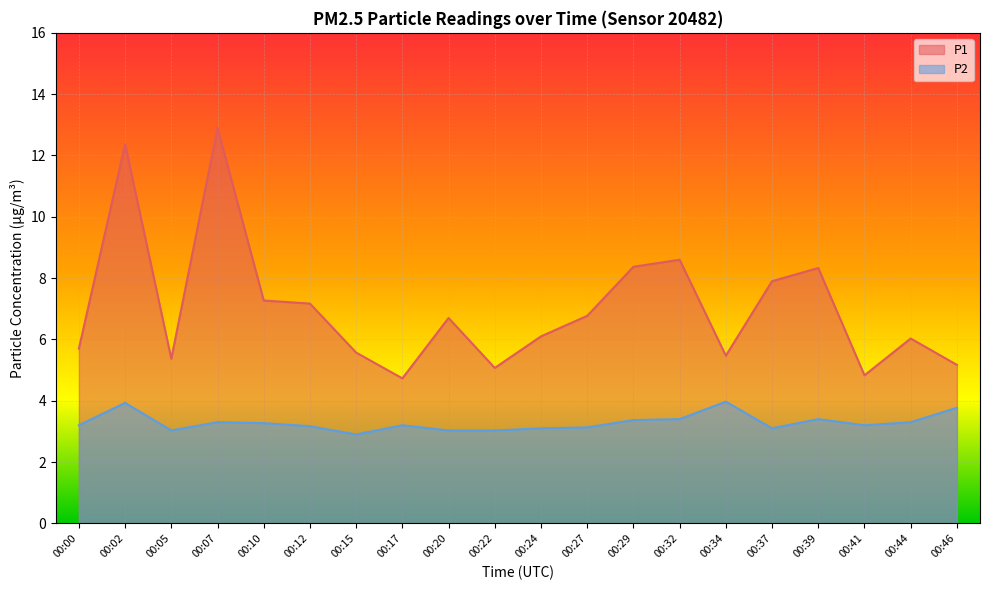

At how many categories does at least one series exceed 11?

2